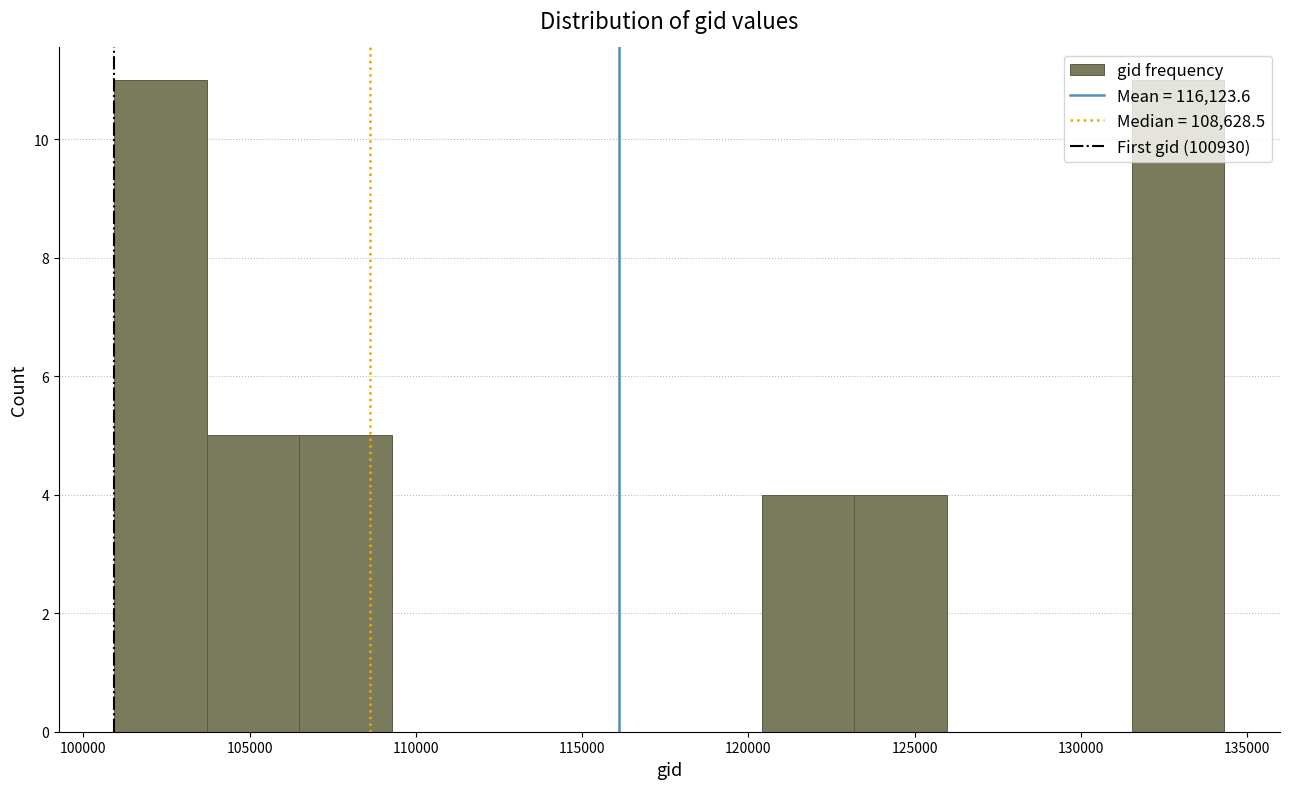

What is the height of the bar covering 101000 to 103500 on the x-axis? Neither the bar edges nor the heights are printed on the chart, so give them approximately, as read against the axes.

11